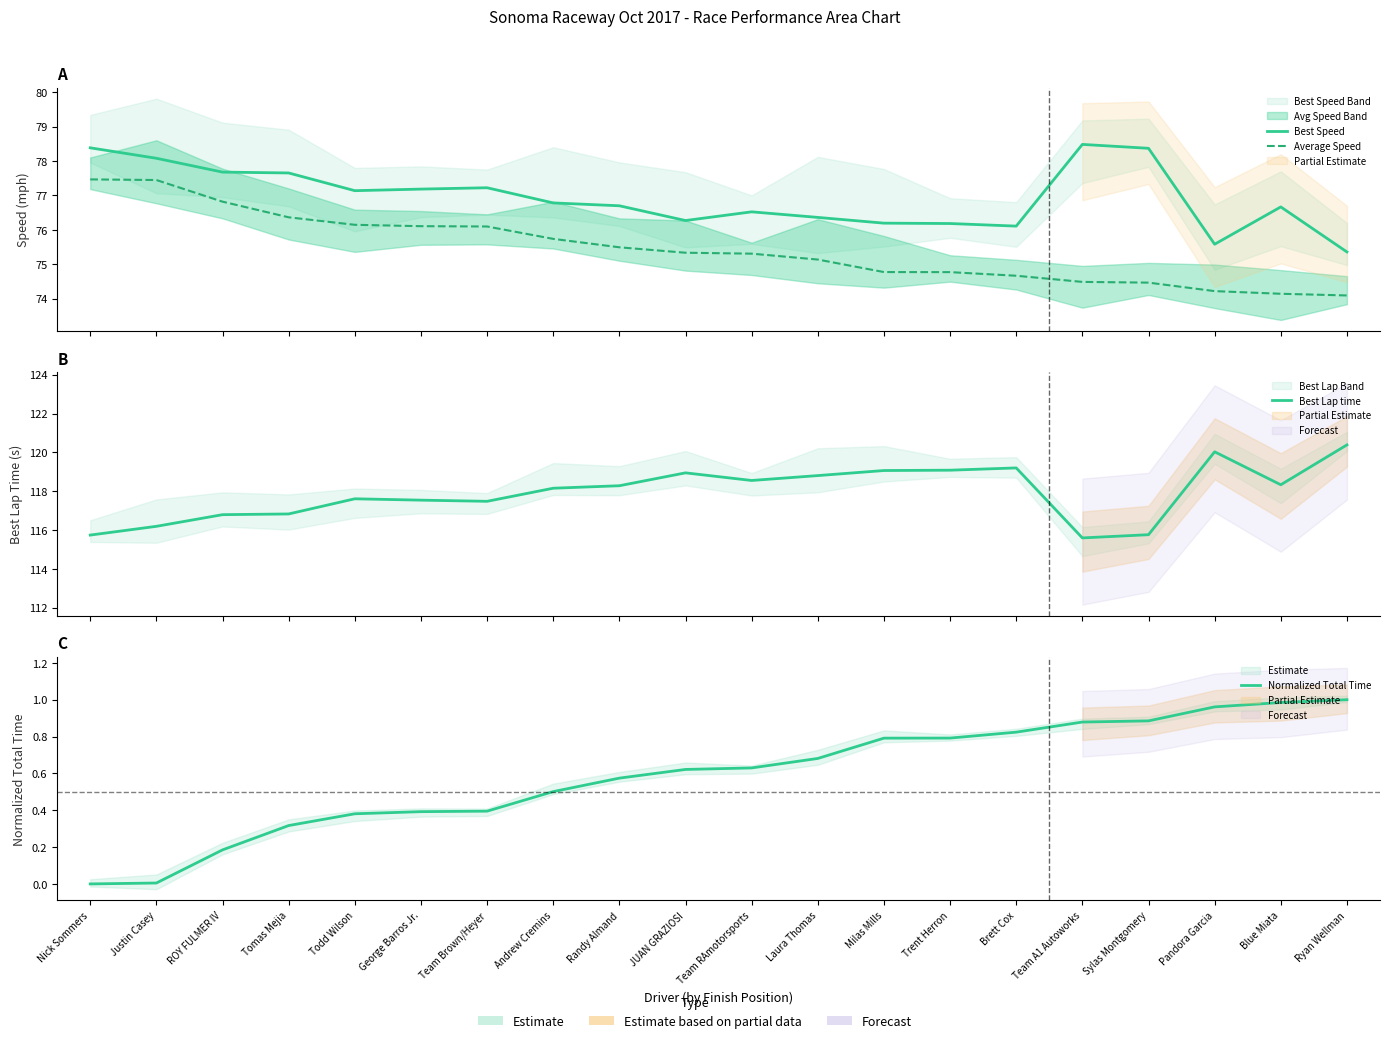

Which series has the widest spread of values?

Best Lap time